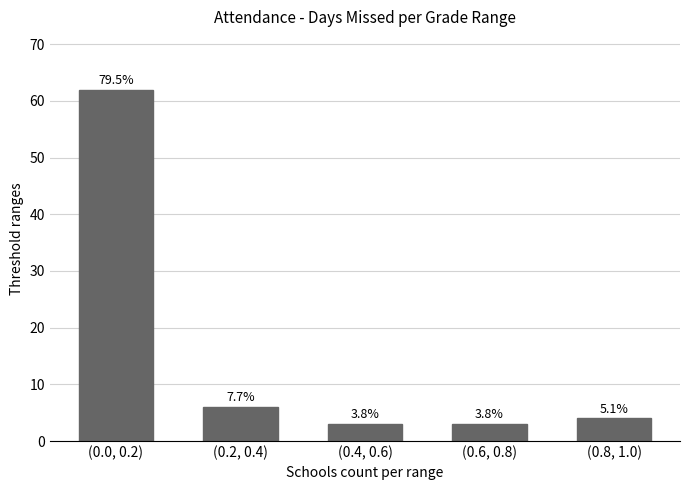

What is the value of the 4th bar from the left?

3